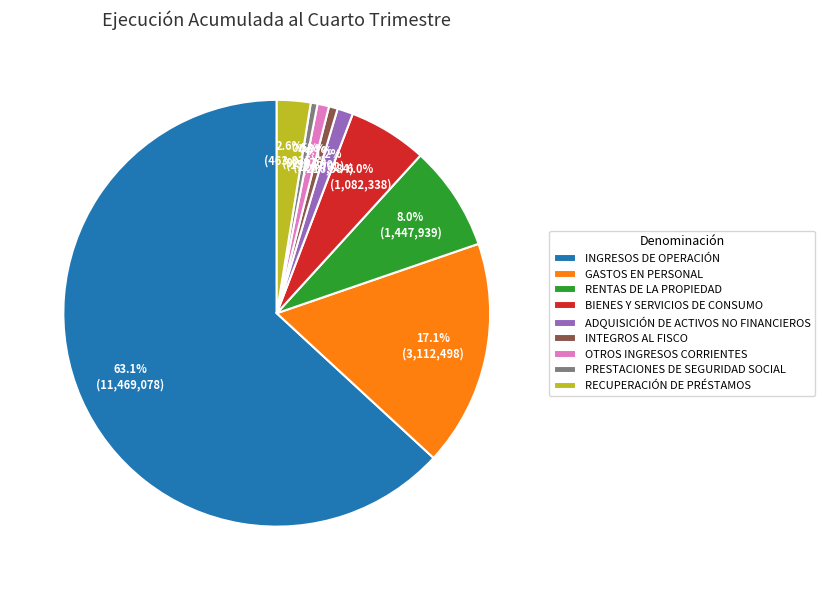

How much of the chart is everything except RENTAS DE LA PROPIEDAD?

92.0%